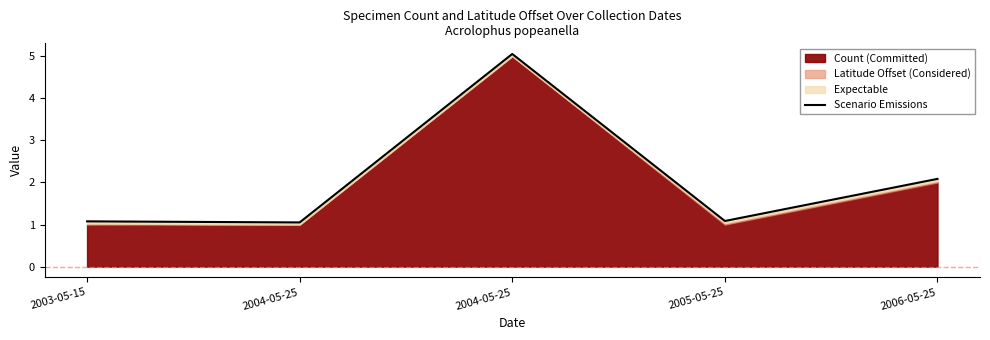

Rank the categories by value from highest to lowest.

2004-05-25, 2006-05-25, 2005-05-25, 2003-05-15, 2004-05-25